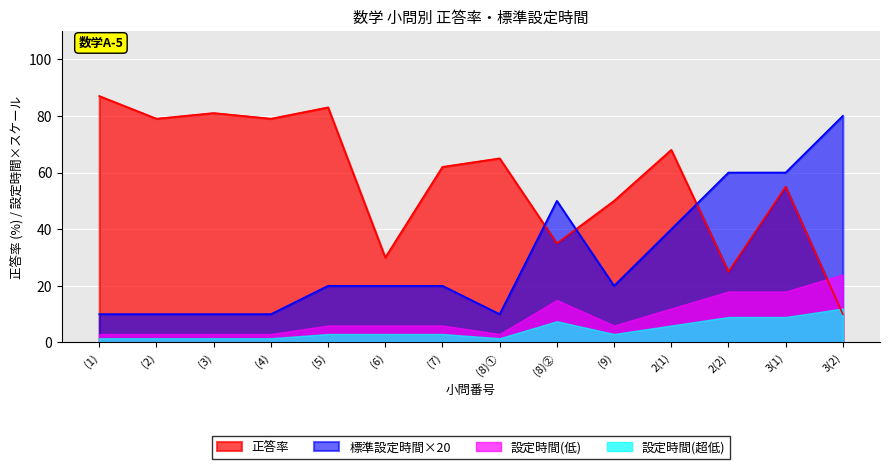

What is the difference between the maximum and second lowest values in the 標準設定時間 series?

70